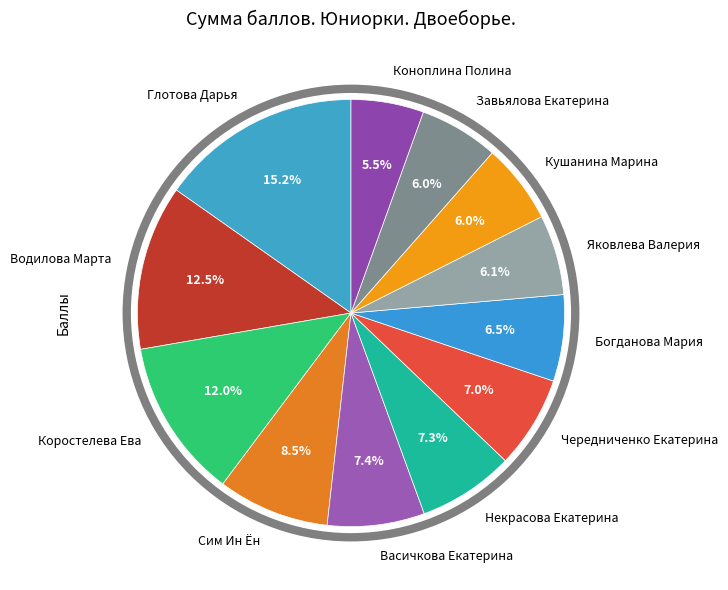

Is Коноплина Полина the majority of the pie?

No